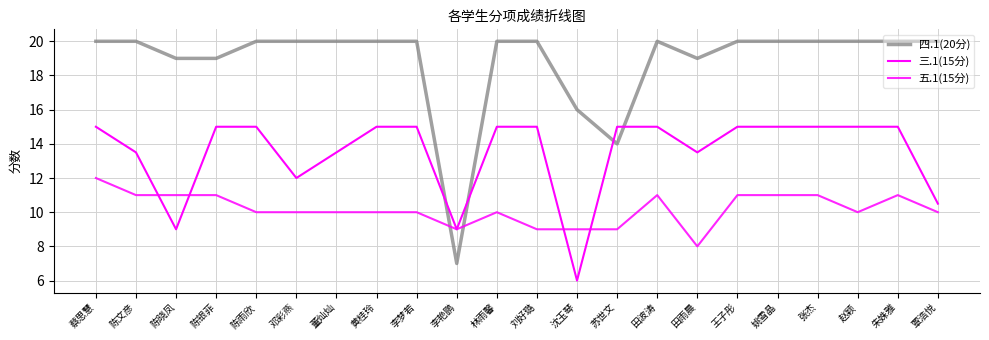

Is this an area chart (filled region under the line)?

No